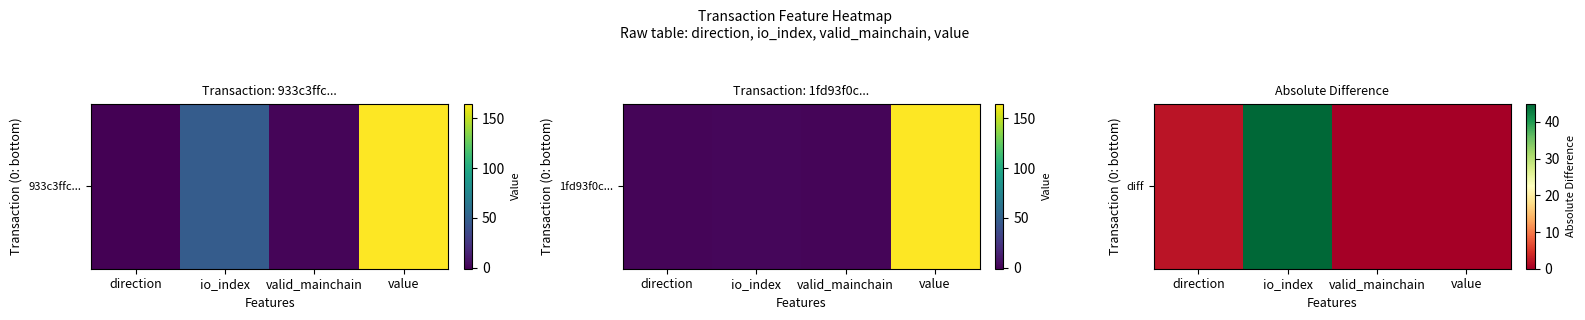

Which has a higher value, direction or io_index?

io_index